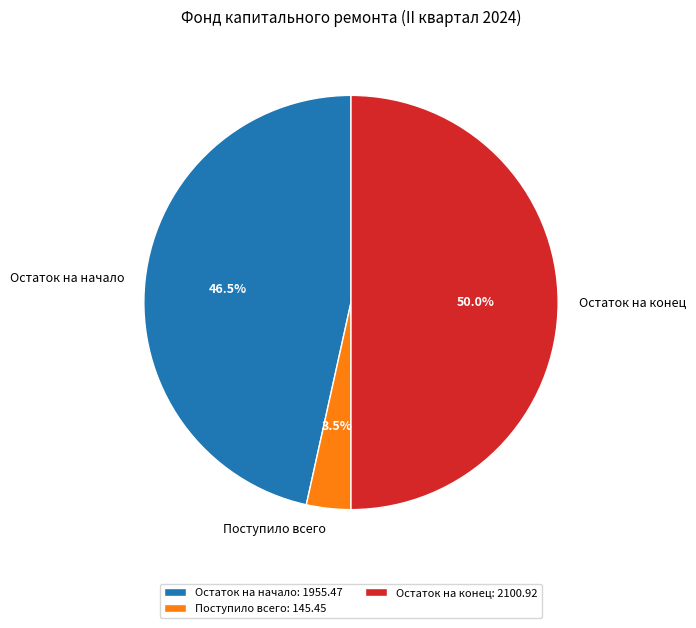

Does Поступило всего represent more than half of the total?

No